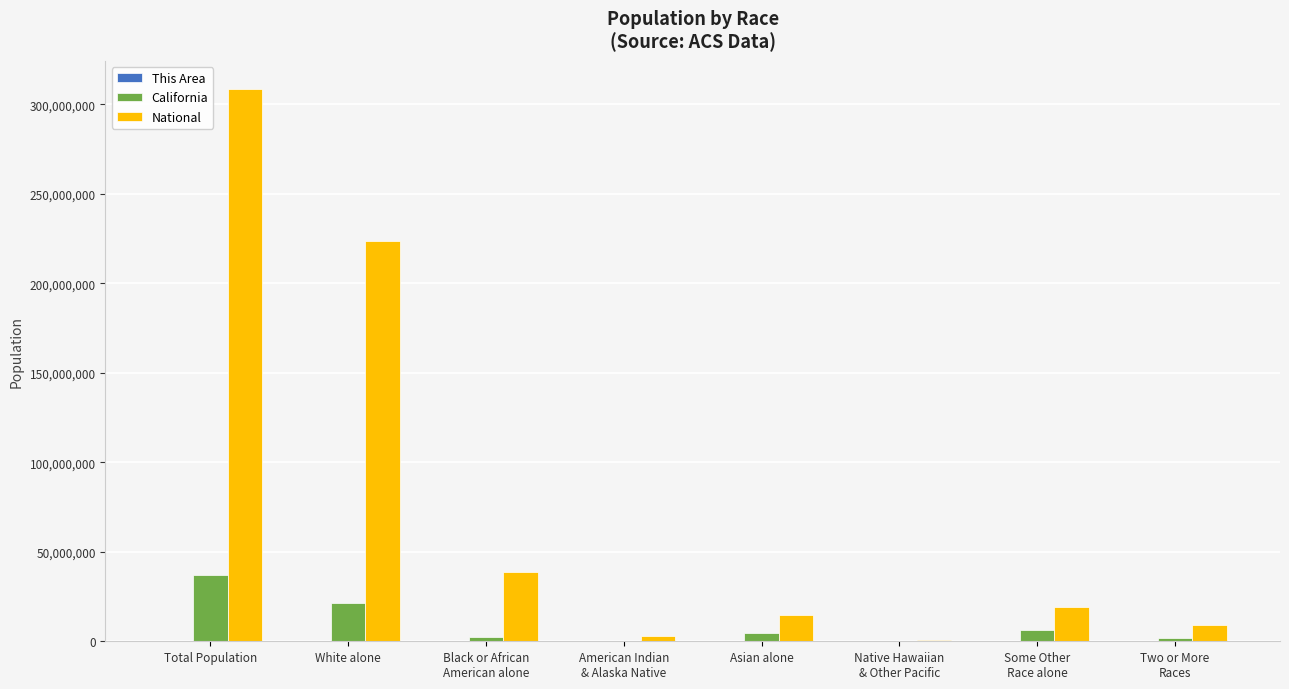

How many groups of bars are there?

8